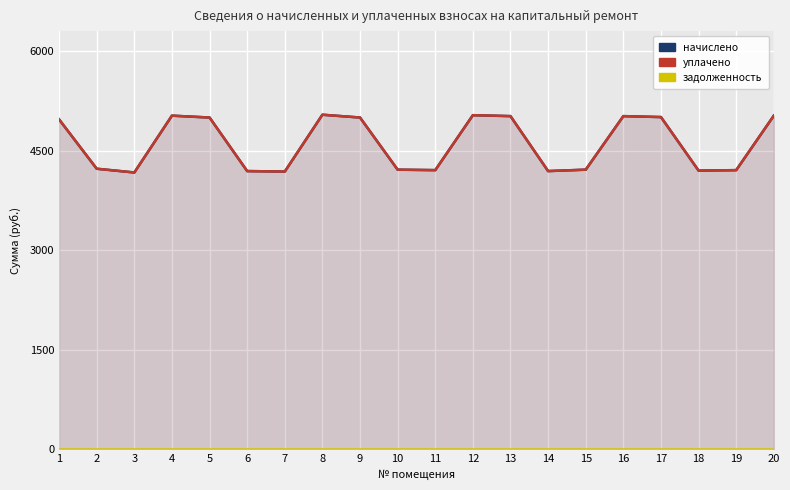

Which label corresponds to the largest value in the chart?

8